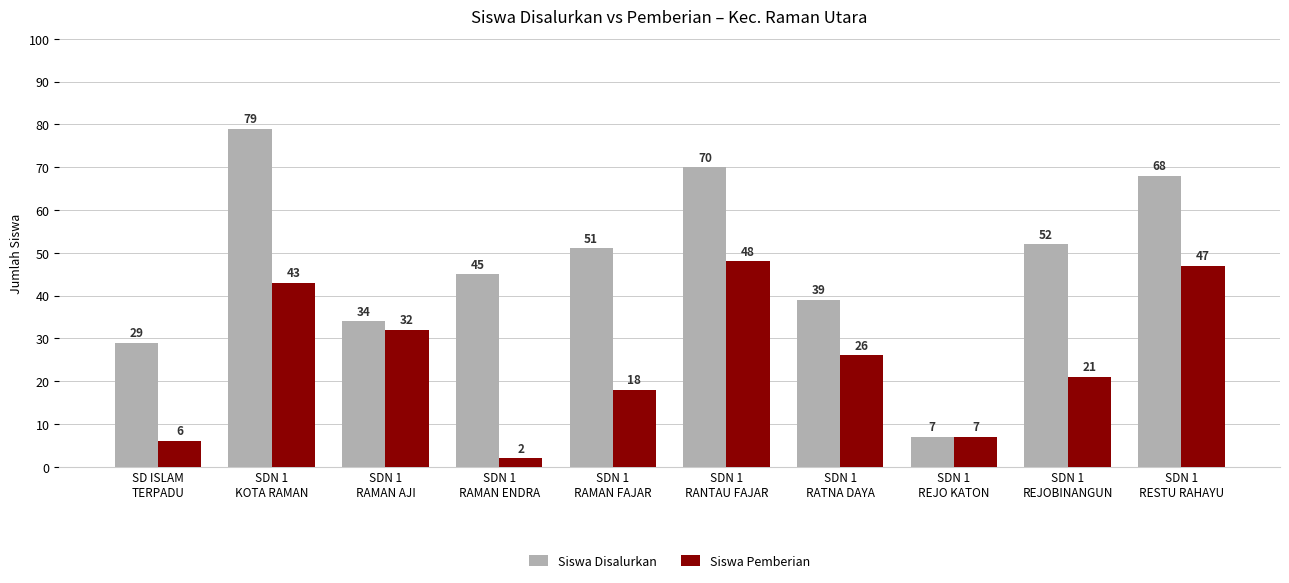

Reading right to left, what are all the values shown in this chart?

Siswa Disalurkan: SDN 1
RESTU RAHAYU=68	SDN 1
REJOBINANGUN=52	SDN 1
REJO KATON=7	SDN 1
RATNA DAYA=39	SDN 1
RANTAU FAJAR=70	SDN 1
RAMAN FAJAR=51	SDN 1
RAMAN ENDRA=45	SDN 1
RAMAN AJI=34	SDN 1
KOTA RAMAN=79	SD ISLAM
TERPADU=29
Siswa Pemberian: SDN 1
RESTU RAHAYU=47	SDN 1
REJOBINANGUN=21	SDN 1
REJO KATON=7	SDN 1
RATNA DAYA=26	SDN 1
RANTAU FAJAR=48	SDN 1
RAMAN FAJAR=18	SDN 1
RAMAN ENDRA=2	SDN 1
RAMAN AJI=32	SDN 1
KOTA RAMAN=43	SD ISLAM
TERPADU=6